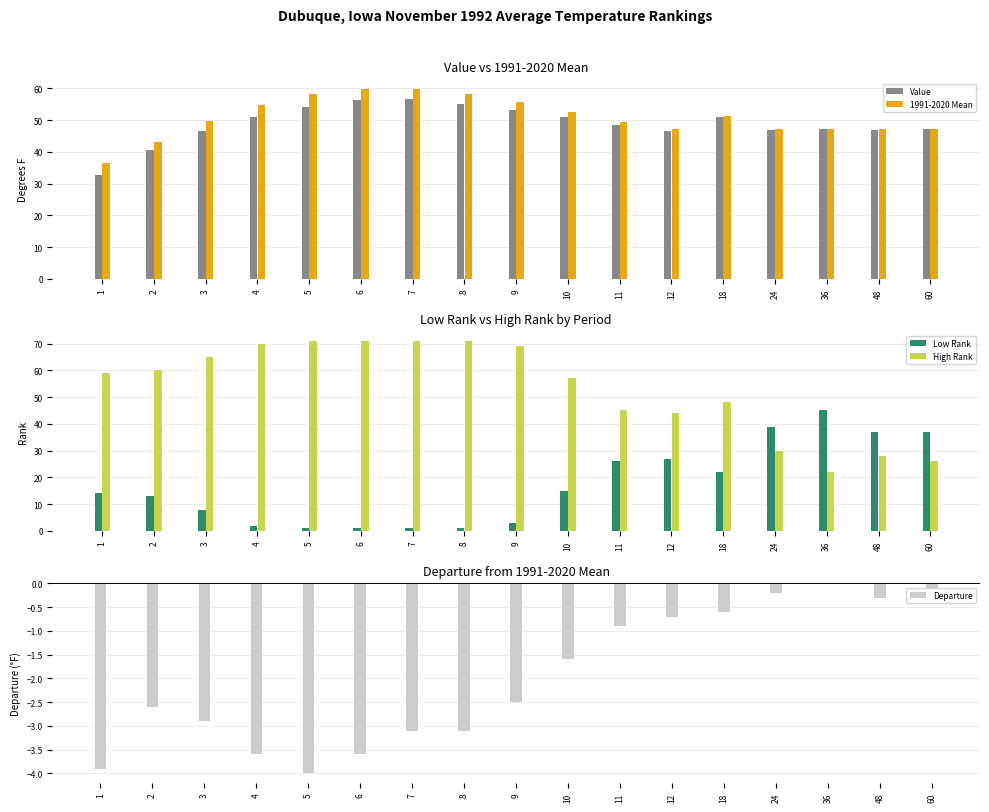

Which series has the largest range (max minus min)?

High Rank